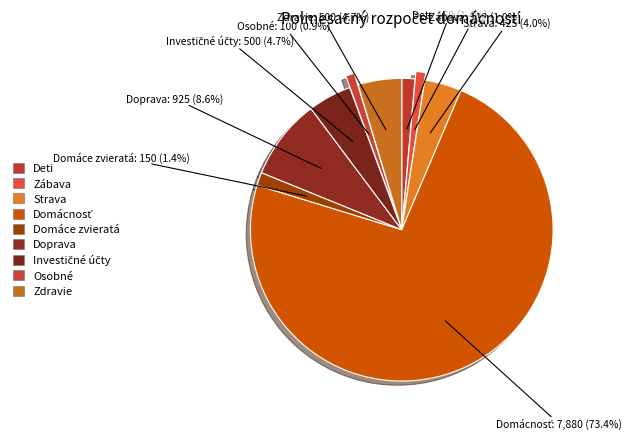

To the nearest percent, what portion does Deti represent?

1%